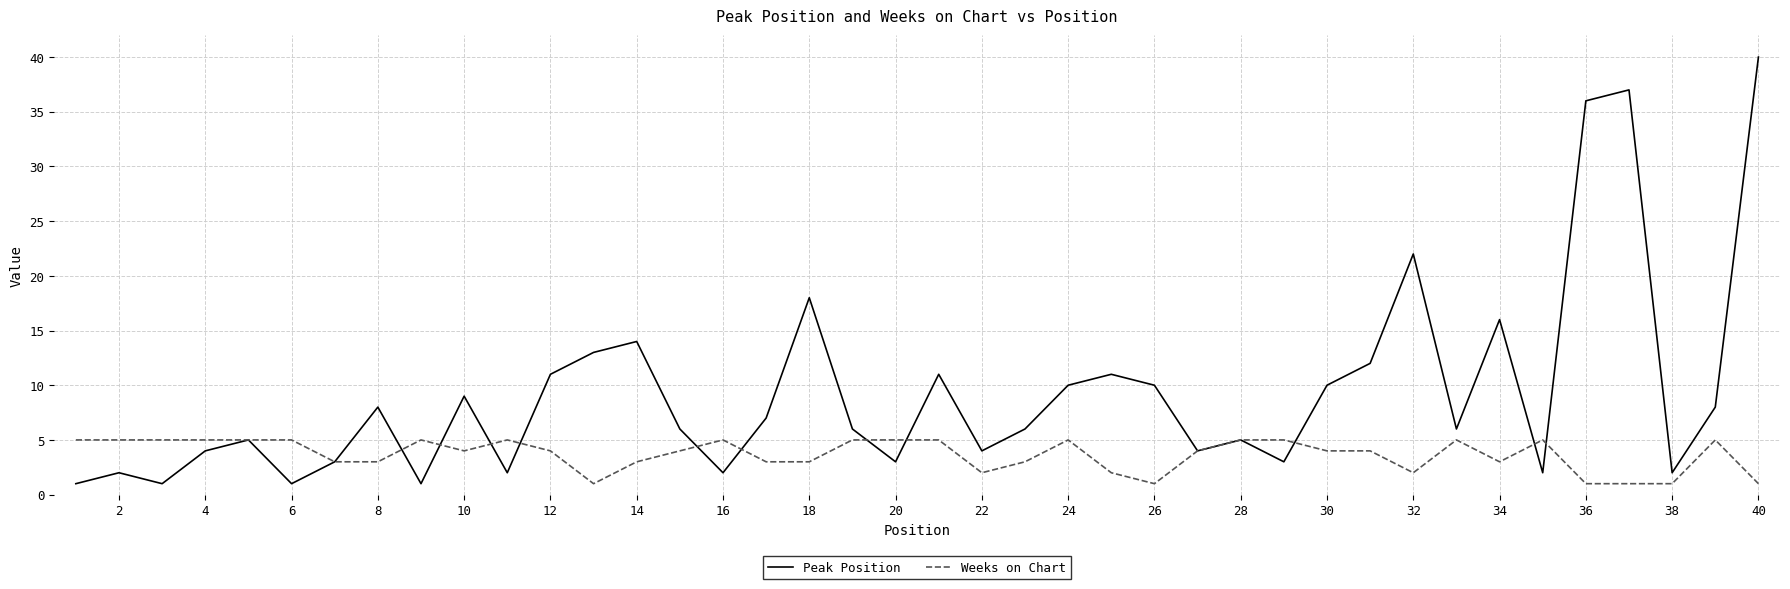

List the series in order of their peak value, highest first.

Peak Position, Weeks on Chart